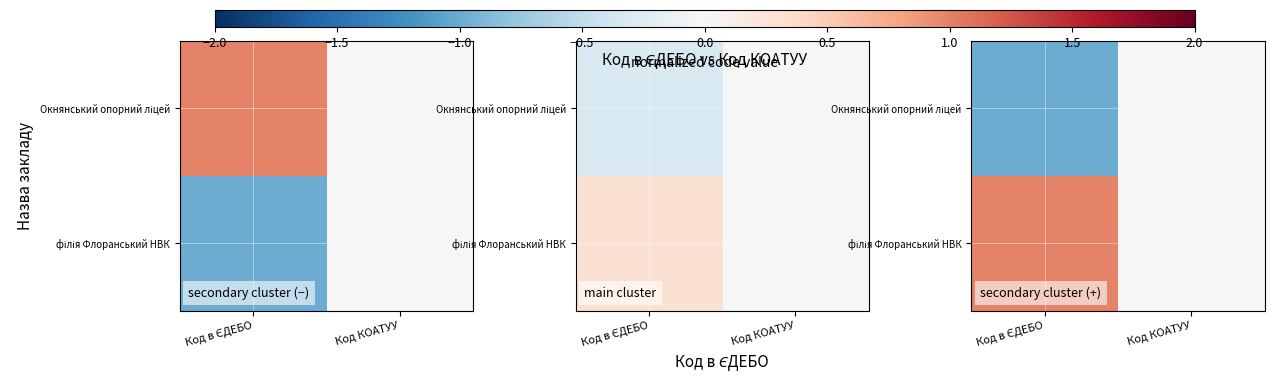

The філія Флоранський НВК series shows 1.5 at Код в ЄДЕБО. True or false?

False